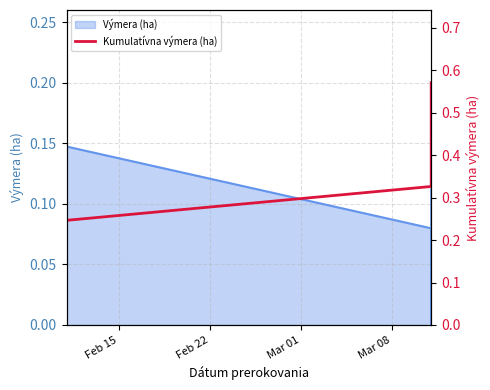

True or false: the data shows 0.0 at Mar 08.

False